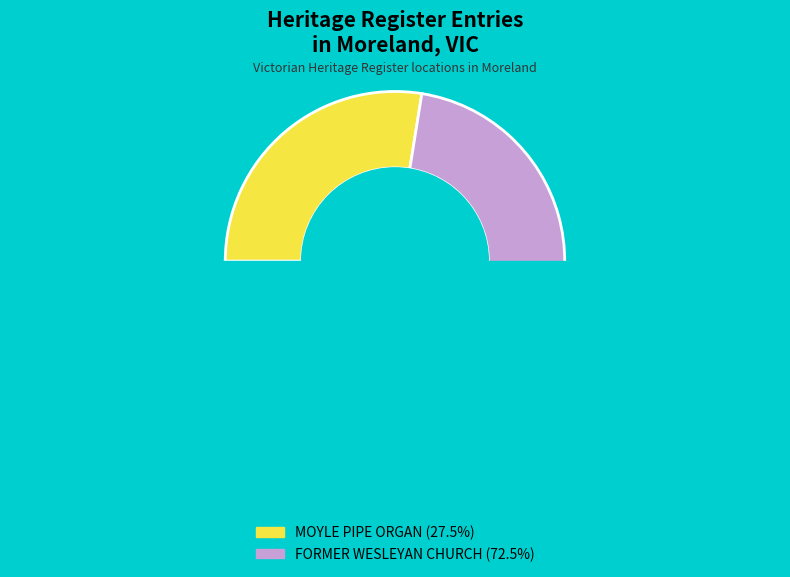

Combined, do MOYLE PIPE ORGAN-ST LINUS ANGLICAN CHURCH and FORMER WESLEYAN CHURCH AND MODEL SUNDAY SCHOOL account for over 50%?

Yes